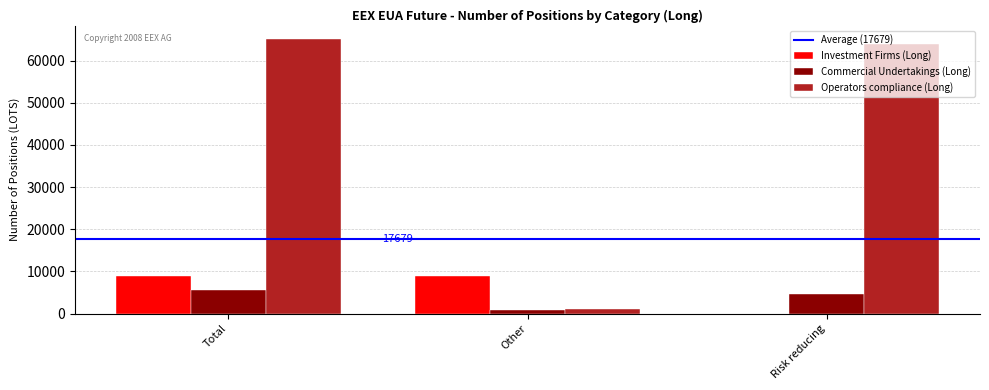

Between Total and Risk reducing, which series saw the biggest shift?

Investment Firms (Long)